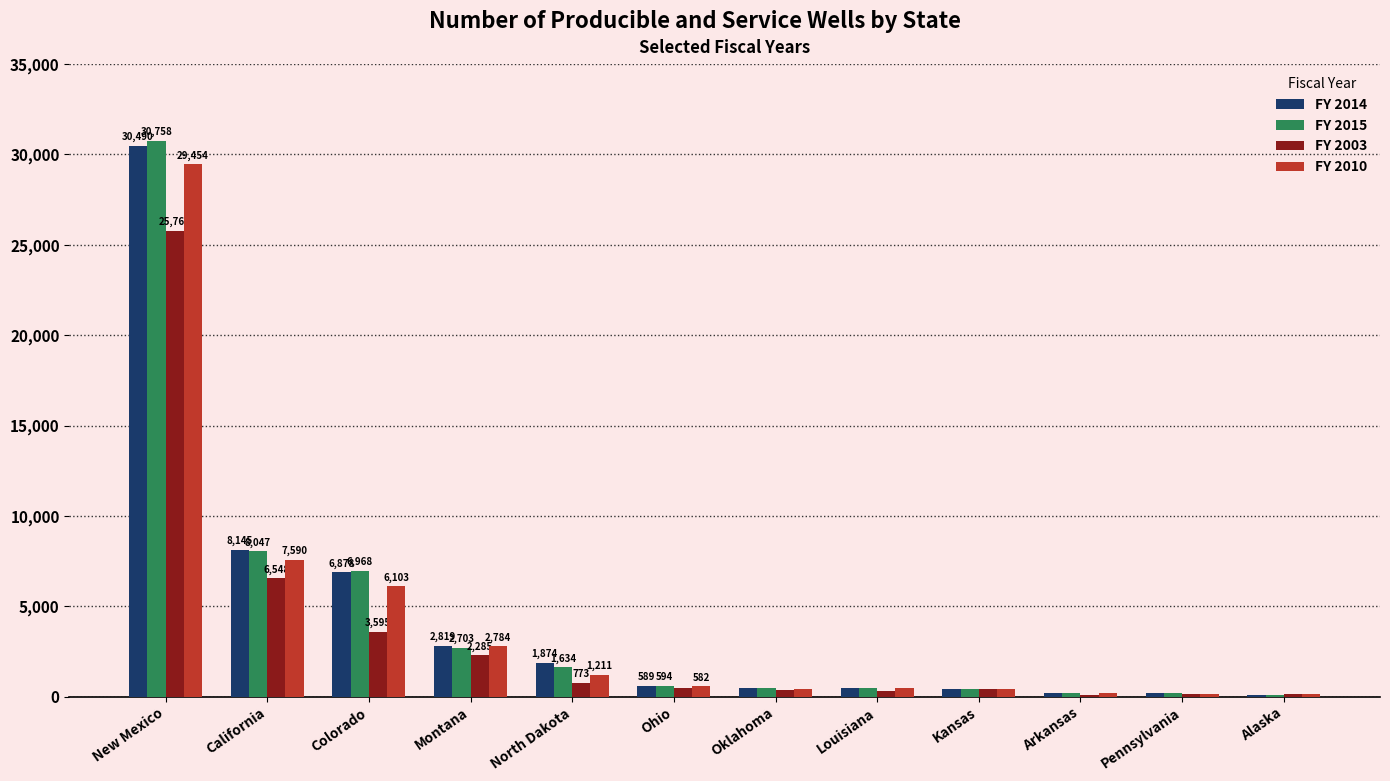

Is the value of FY 2010 at North Dakota greater than the value of FY 2014 at New Mexico?

No